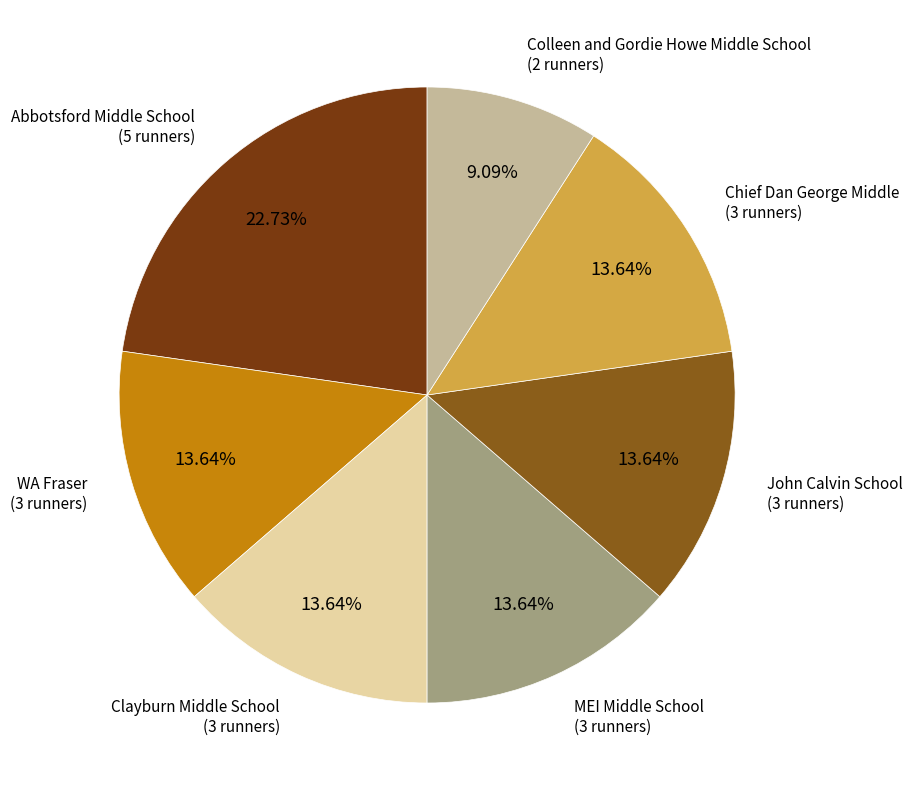

Does any single category account for the majority?

No